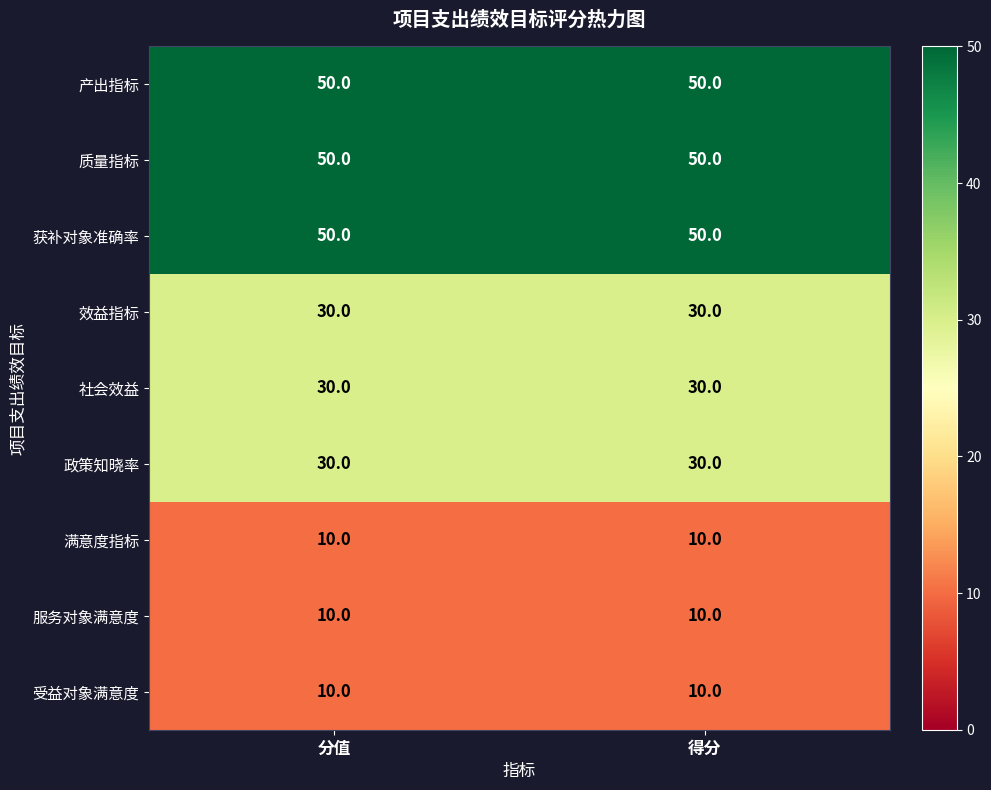

What is the minimum value shown in the chart?

10